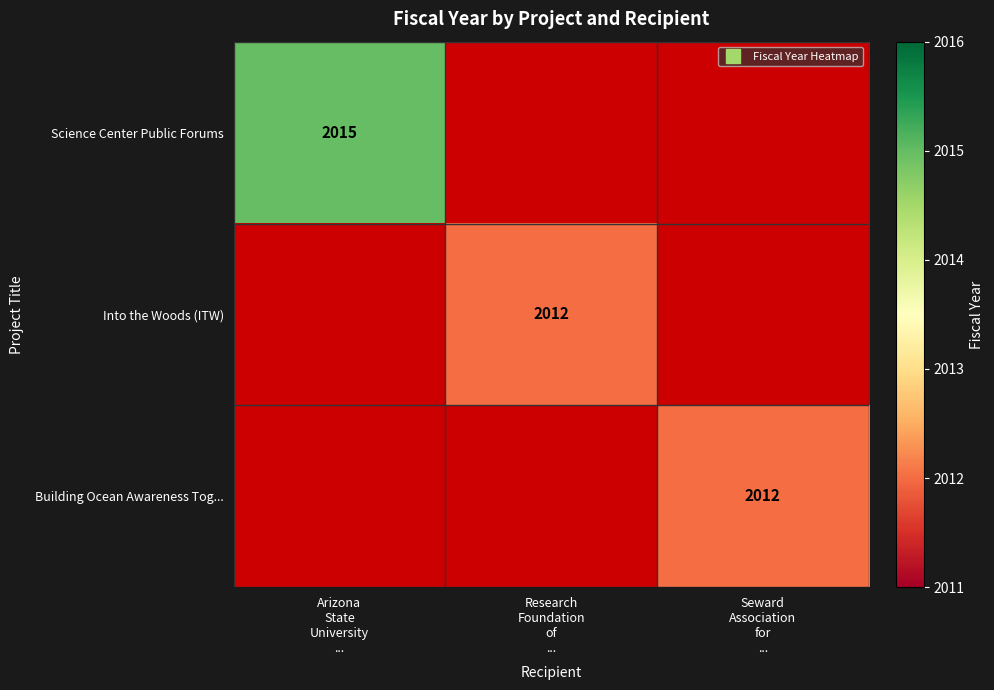

Where is Science Center Public Forums nearest to the value 2015?

Arizona State University ...